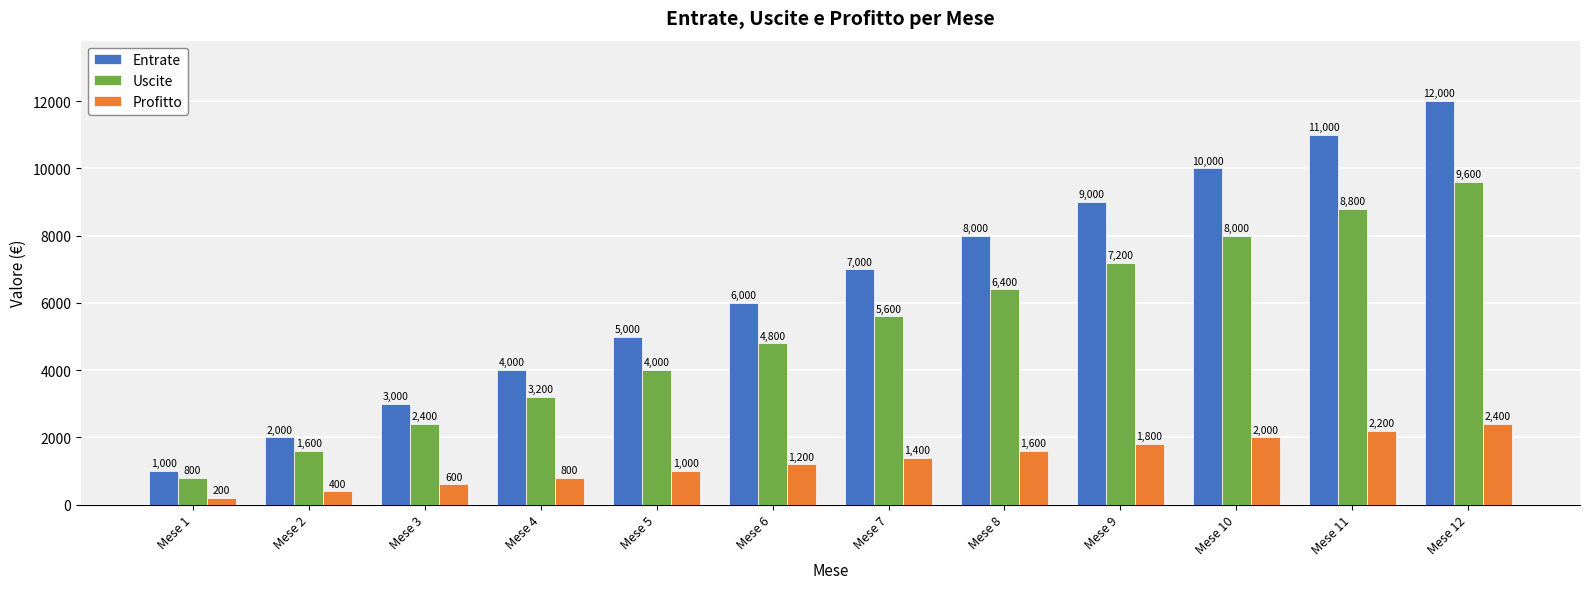

What is the total value across all series at Mese 12?

24000